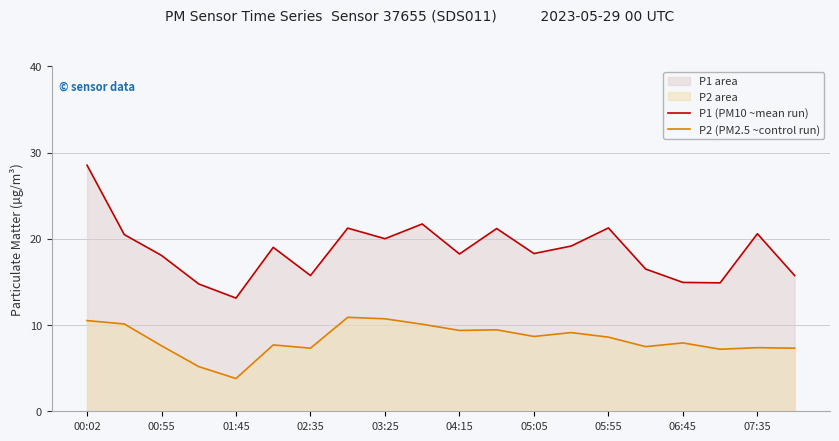

At which category is the sum across all series the highest?

00:02